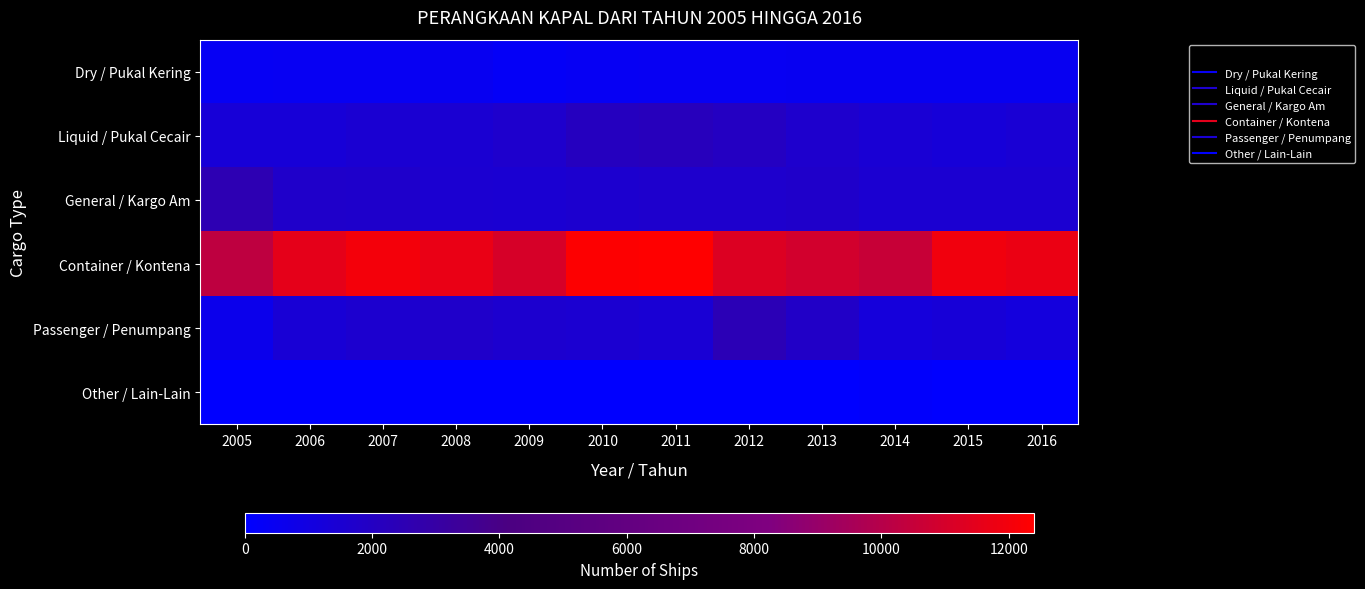

Rank the series at 2008 from lowest to highest value.

Other / Lain-Lain, Dry / Pukal Kering, Liquid / Pukal Cecair, General / Kargo Am, Passenger / Penumpang, Container / Kontena